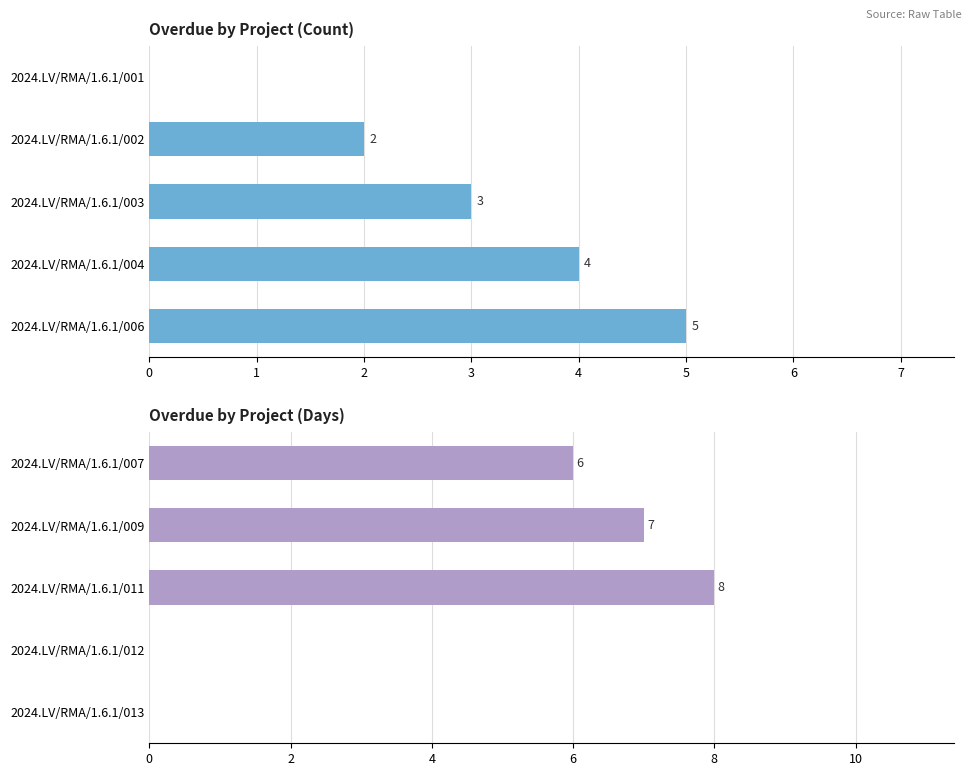

List the series in order of their peak value, highest first.

Overdue days, Count